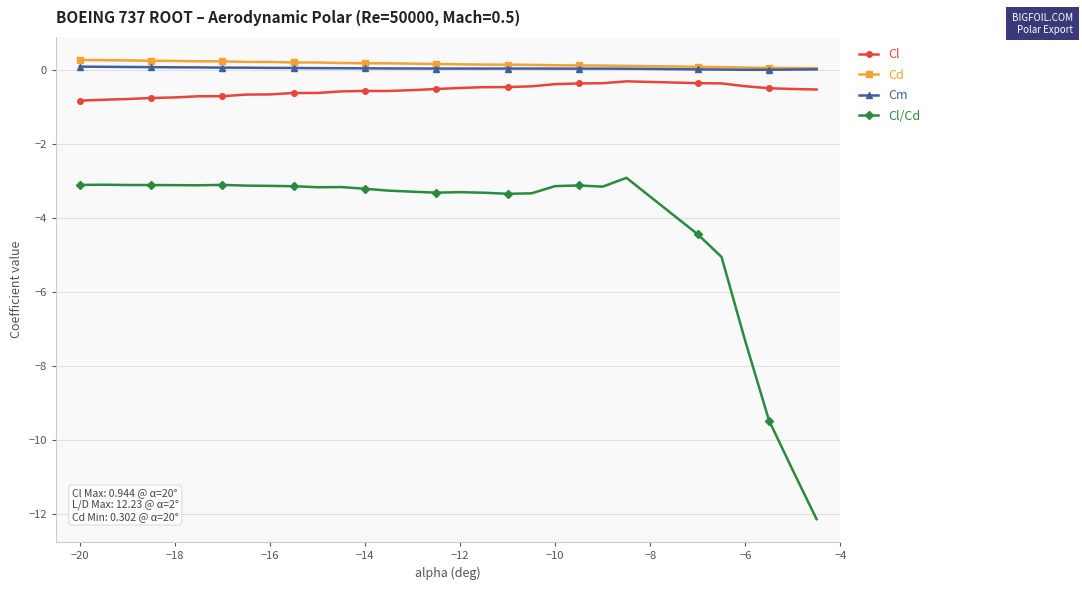

What is the greatest value displayed?

0.3